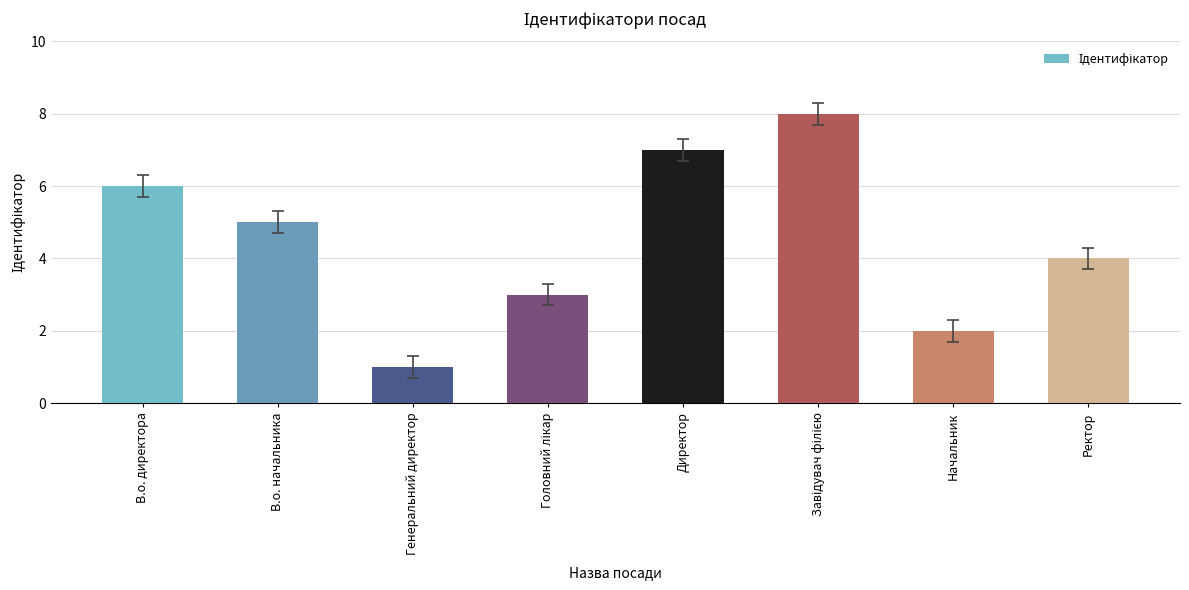

What is the greatest value displayed?

8